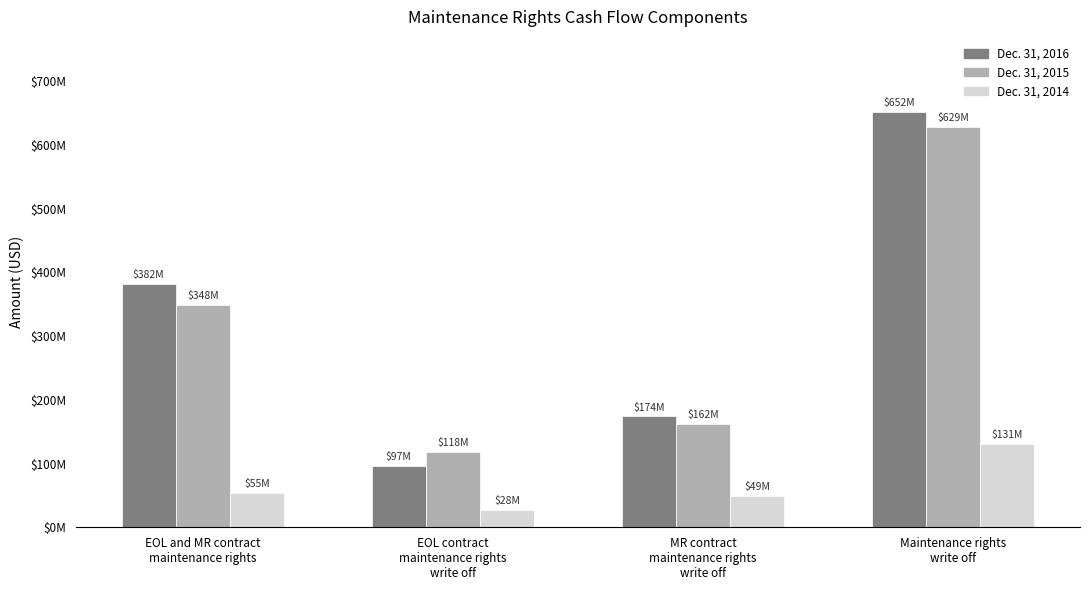

What are all the series names shown in the legend?

Dec. 31, 2016, Dec. 31, 2015, Dec. 31, 2014